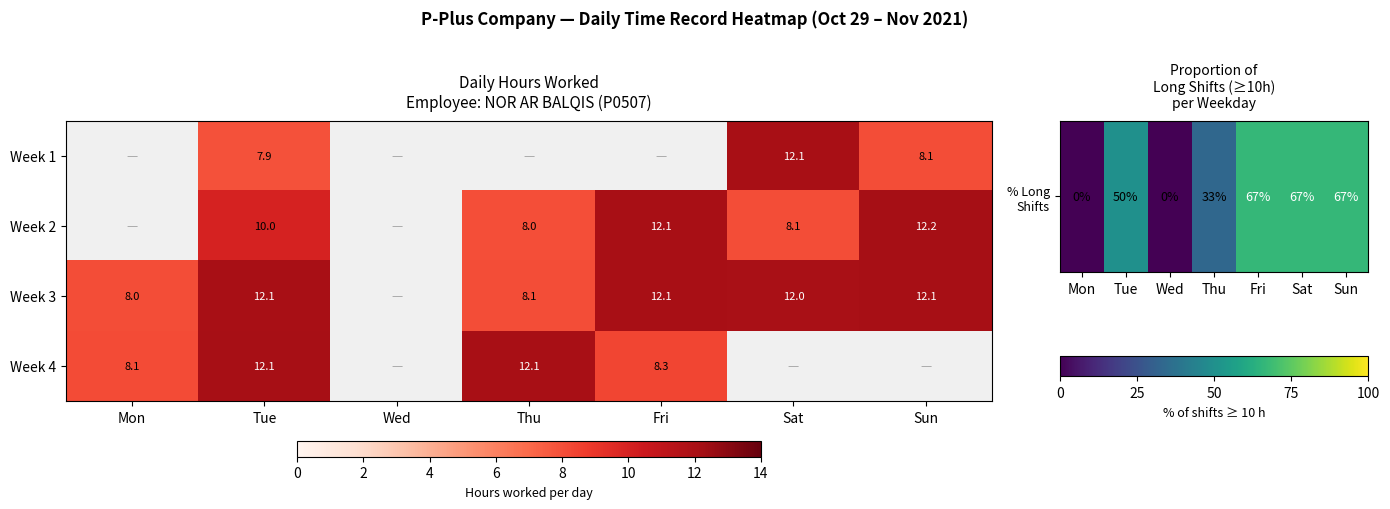

The value of Week 1 at Sat is 19.8. True or false?

False